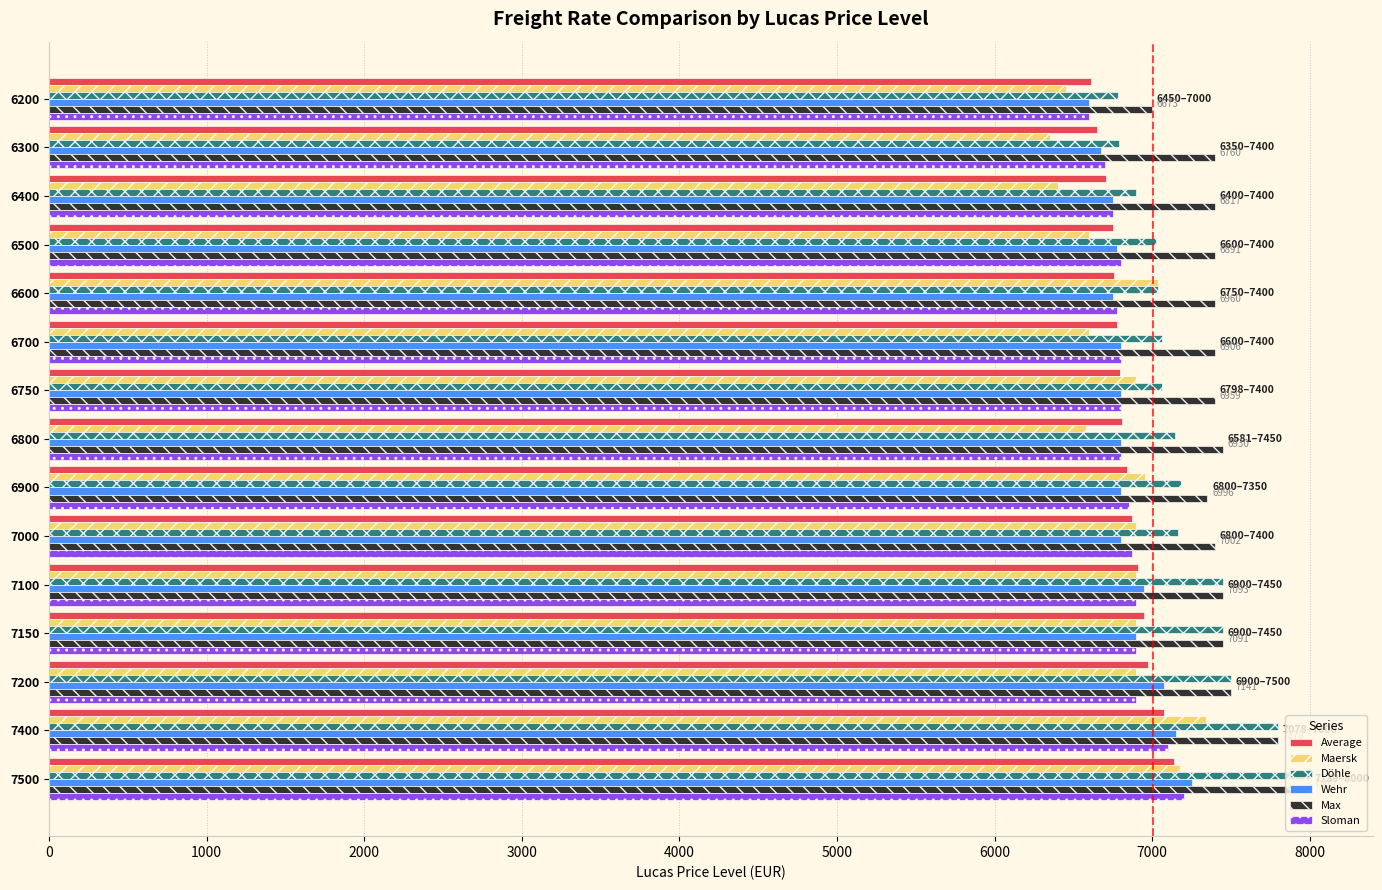

What is the highest value of the Döhle series?

8000